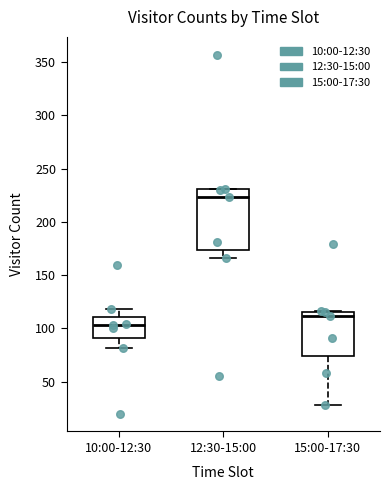

Reading left to right, read every box against the y-axis: the position of its median line, the range the box covers, and the ends of its whiskers. The values are not printed on the chart, so give them approximately, as read against the axis.

10:00-12:30: median 105, box 90 to 110, whiskers 80 to 120
12:30-15:00: median 225, box 175 to 230, whiskers 165 to 230
15:00-17:30: median 110, box 75 to 115, whiskers 30 to 115